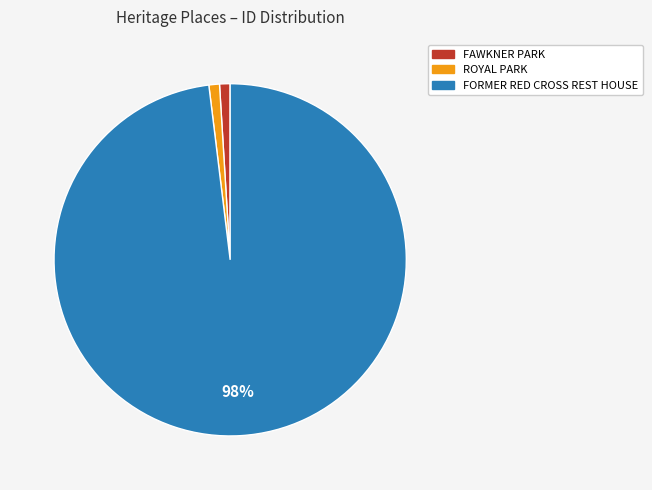

Combined, do FAWKNER PARK and FORMER RED CROSS REST HOUSE account for over 50%?

Yes